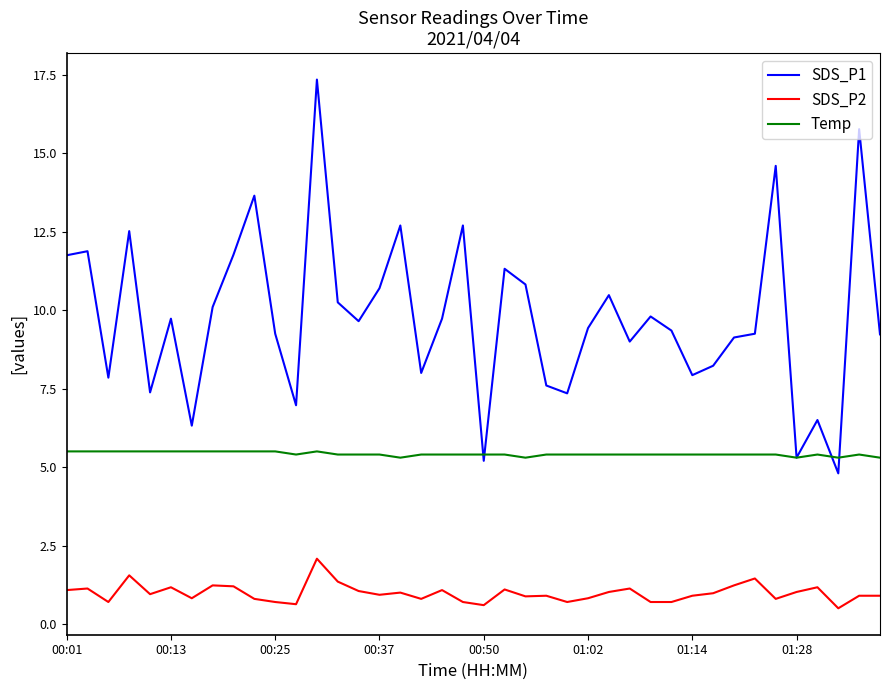

Which series has the largest range (max minus min)?

SDS_P1